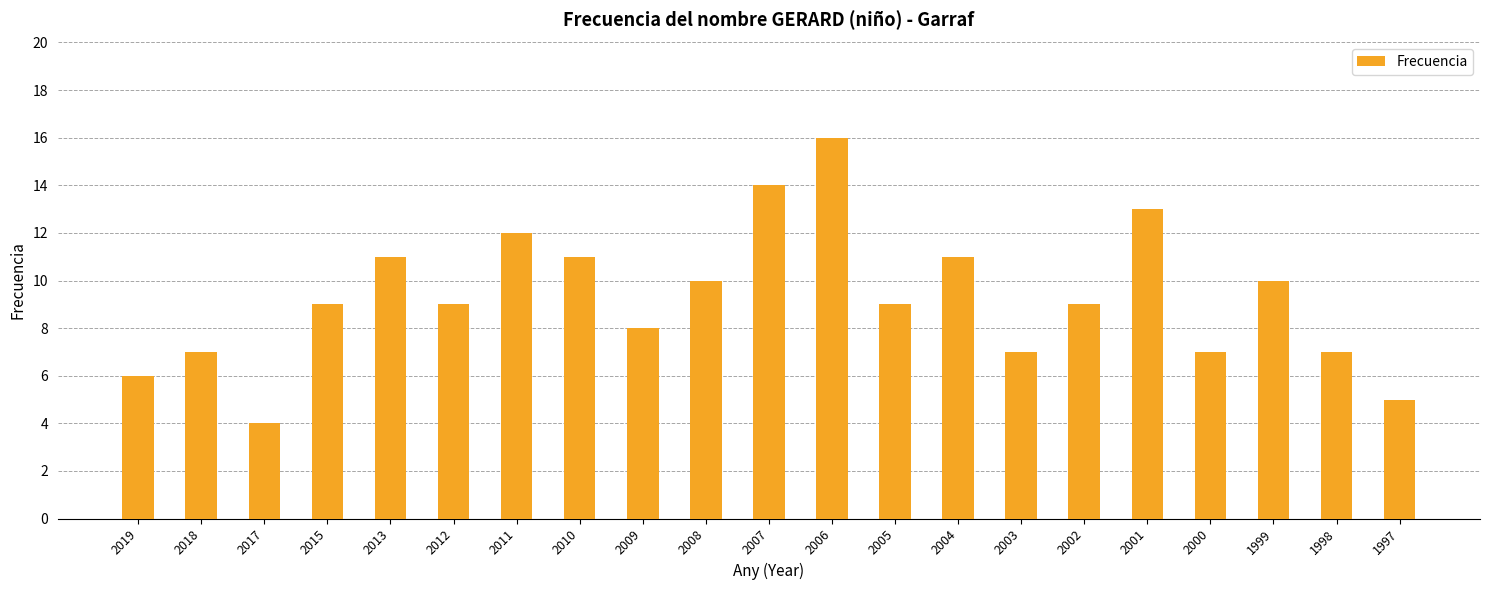

What is the sum of all values?

195